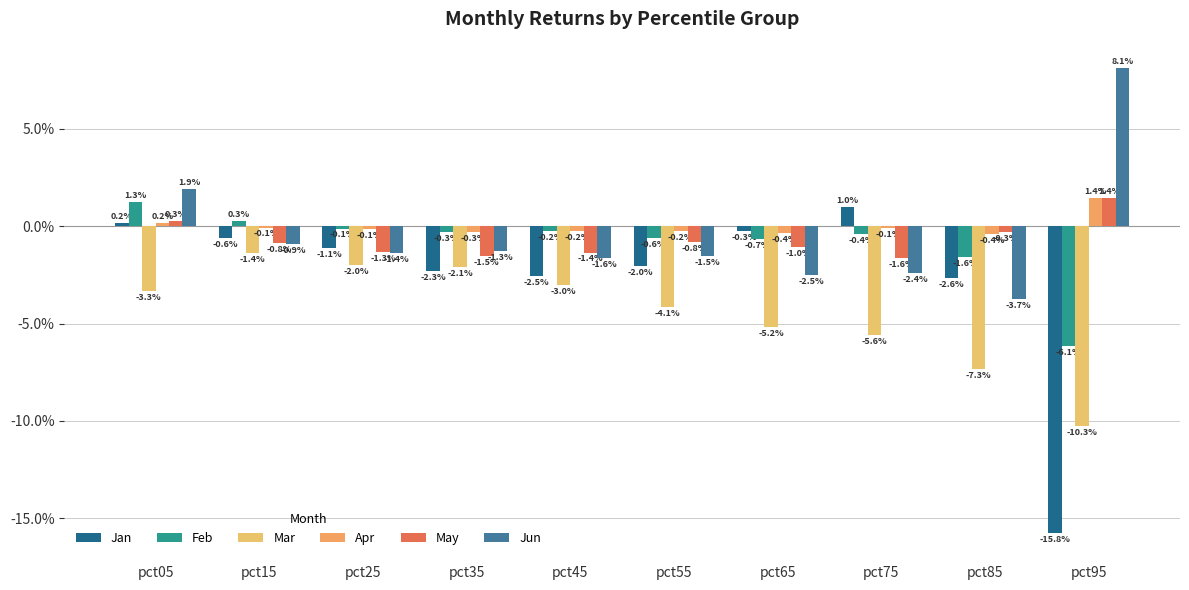

At how many categories does at least one series exceed 0?

4